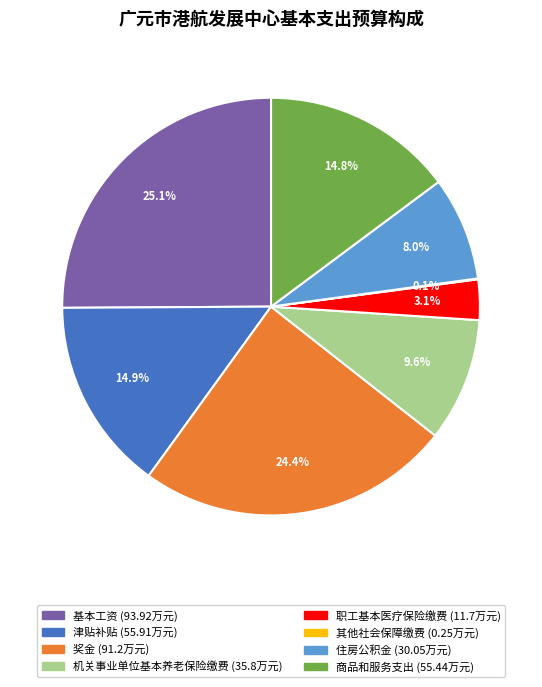

Which category has the biggest portion of the pie?

基本工资